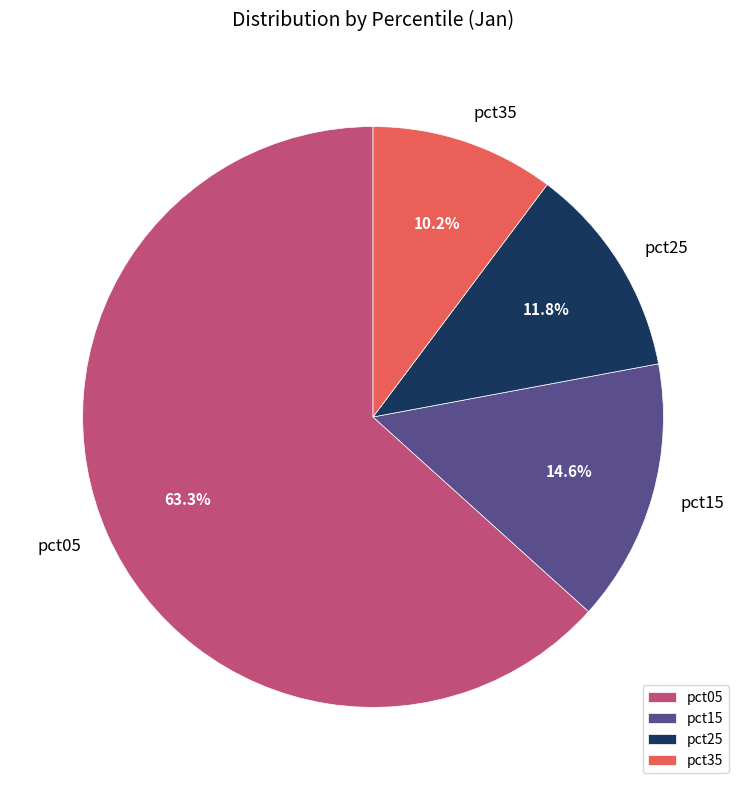

Which category has the smallest portion of the pie?

pct35